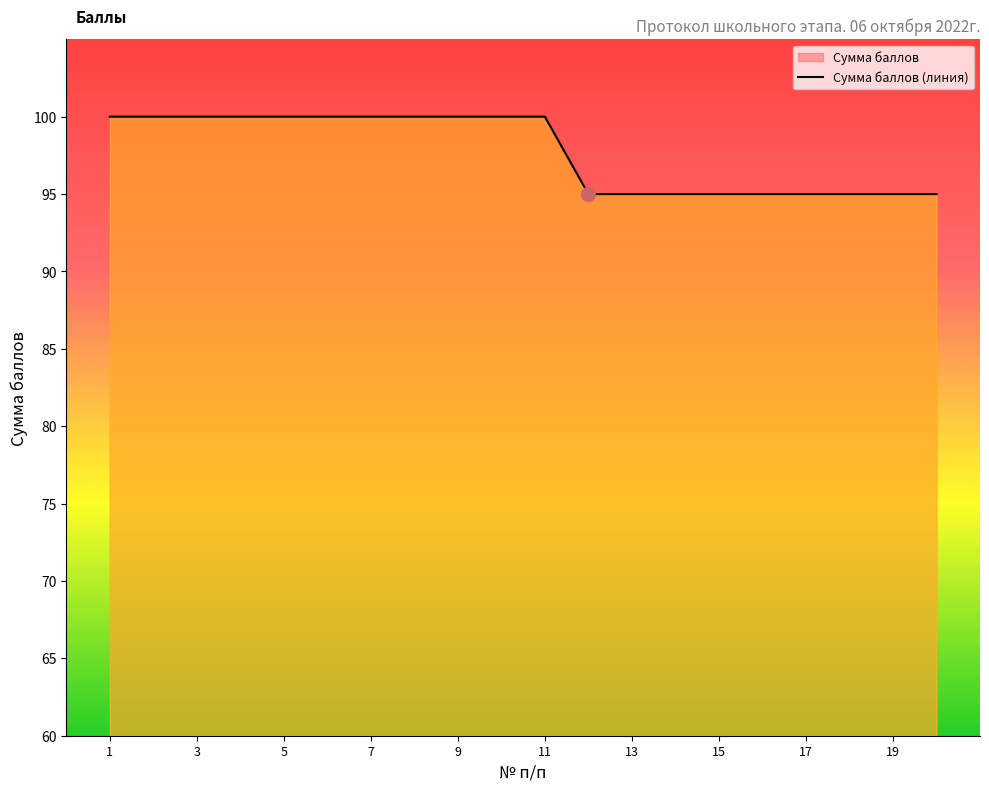

True or false: the data shows 28 at 1.

False